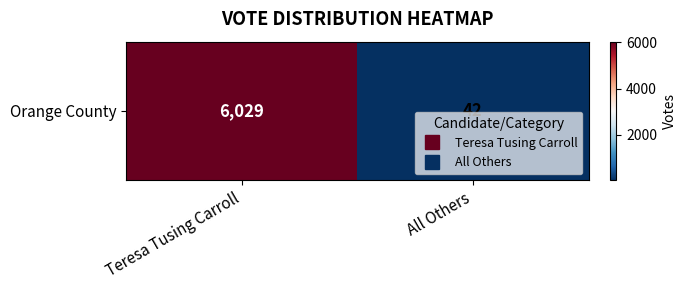

What is the minimum value shown in the chart?

42